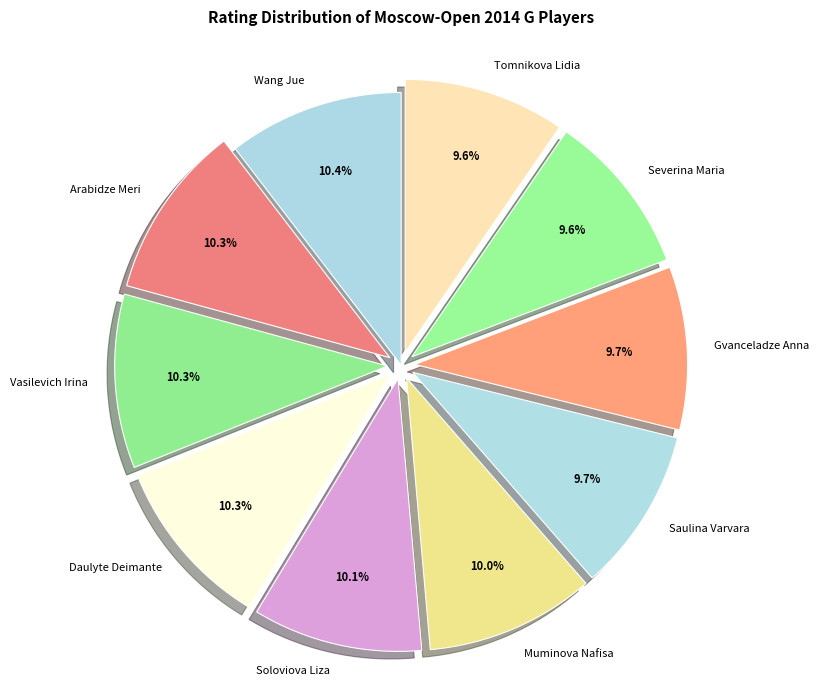

Is it true that Daulyte Deimante is 10% of the pie?

True